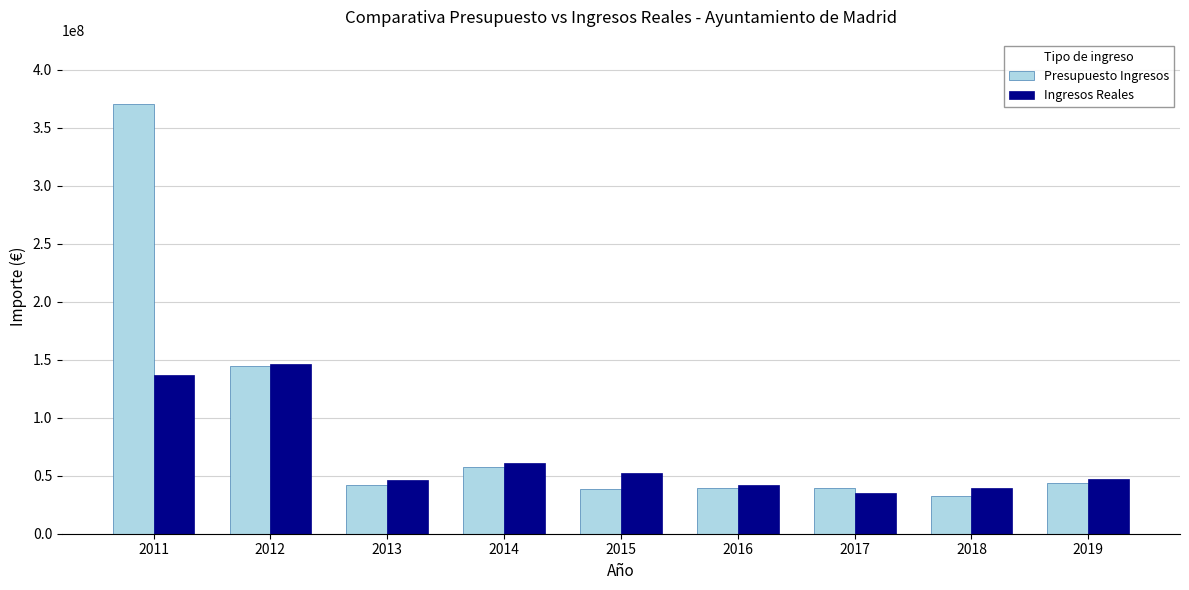

Are the bars grouped side by side (vs. stacked)?

Yes